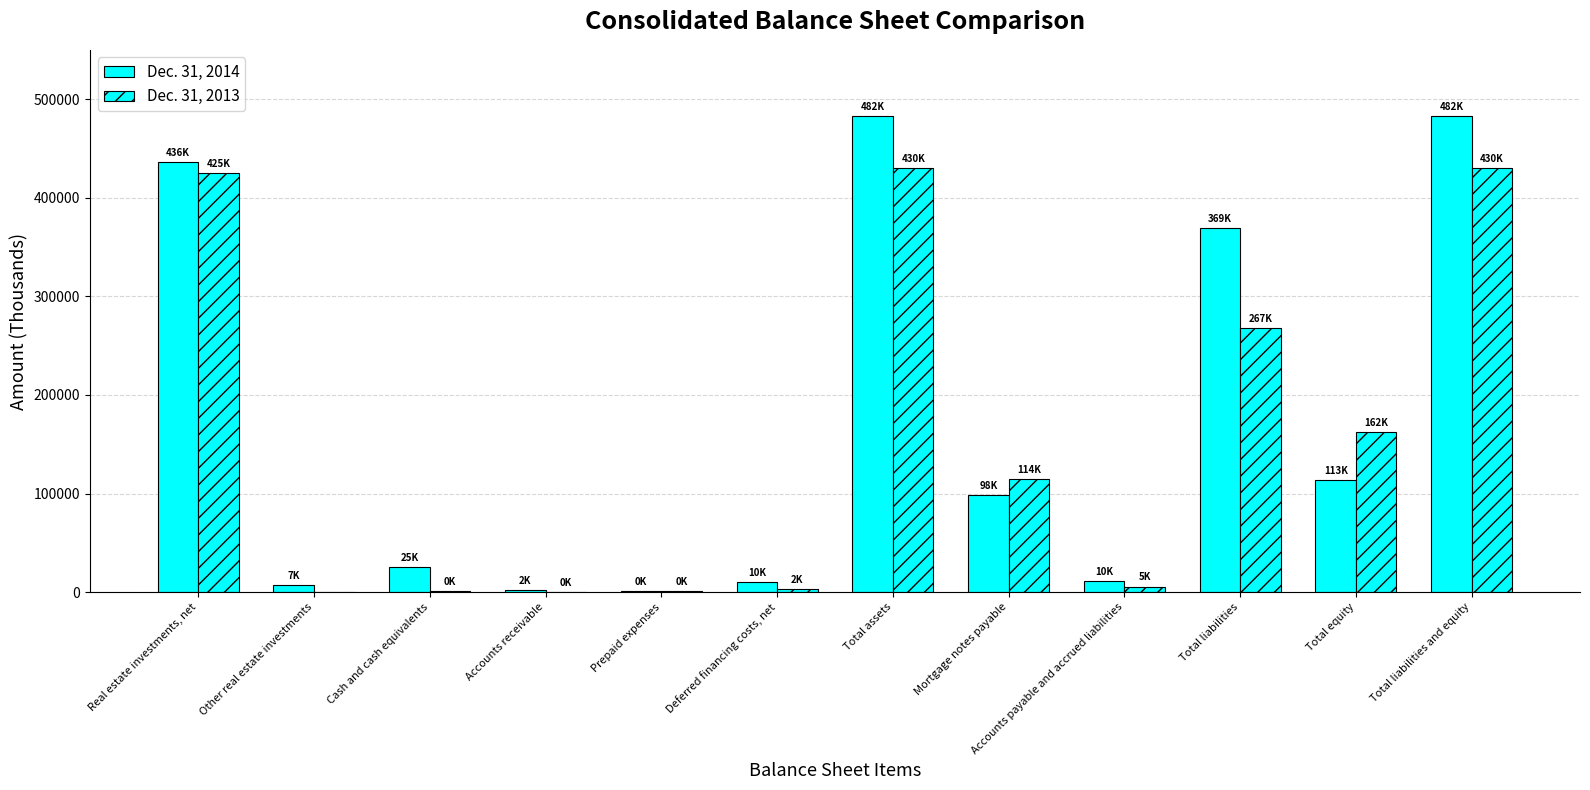

Which series has the largest range (max minus min)?

Dec. 31, 2014